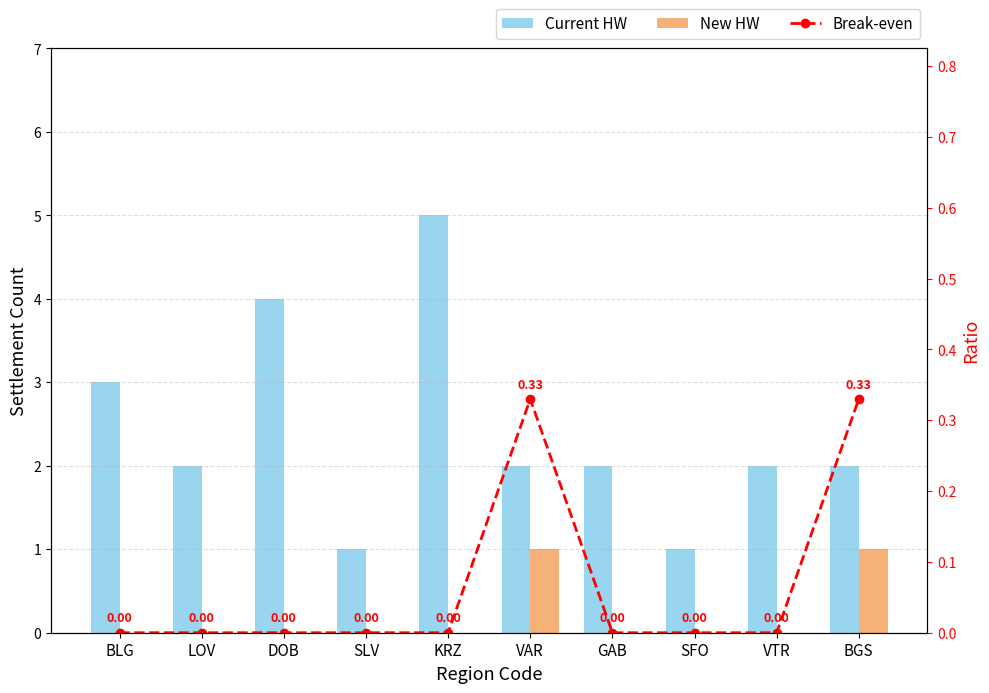

Is it true that Break-even equals 0.0 at KRZ?

True